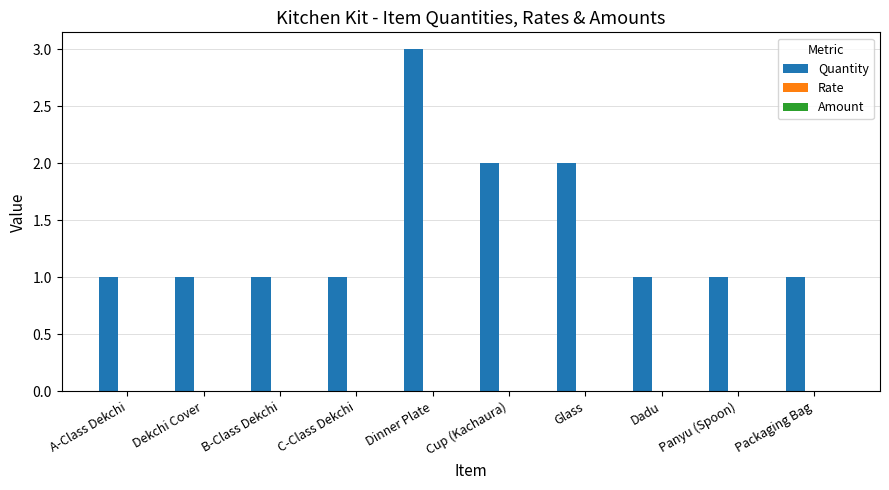

Does the chart contain any negative values?

No